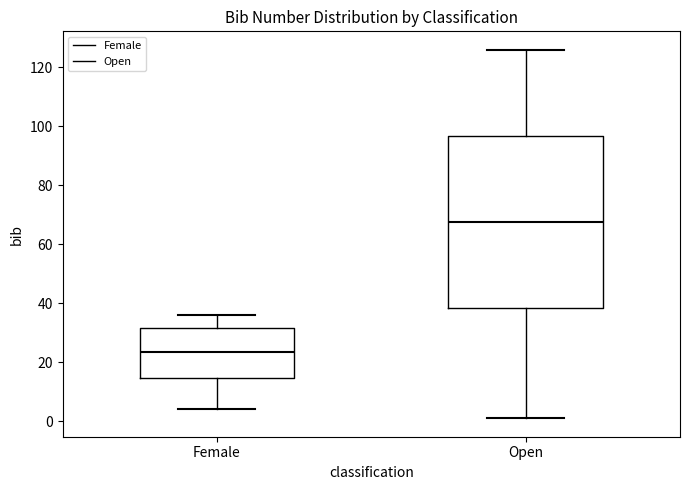

Comparing the boxes themselves (not the whiskers), which one is the tallest?

Open